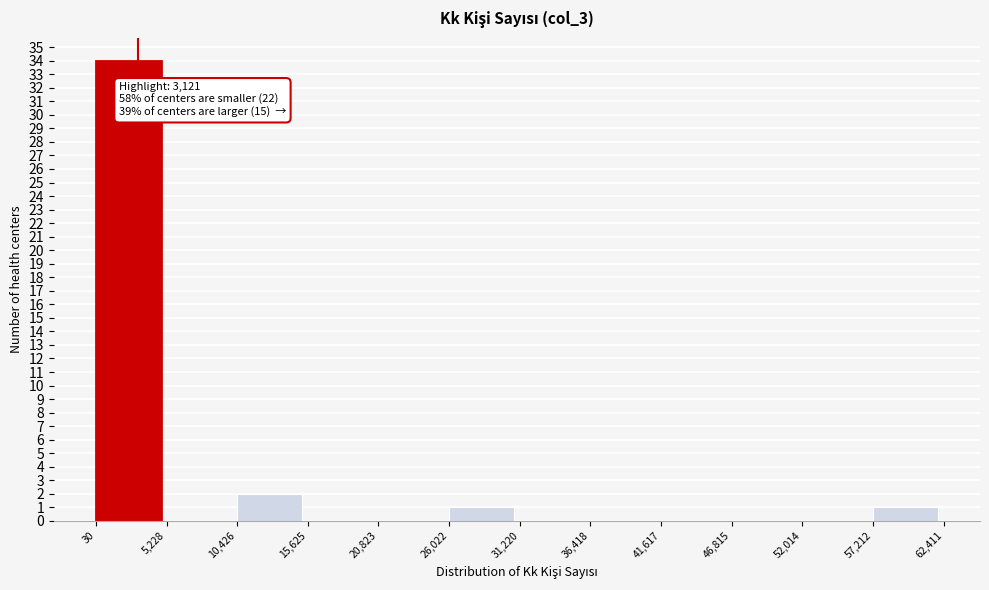

Which range on the x-axis has the tallest bar?

30 to 5,228